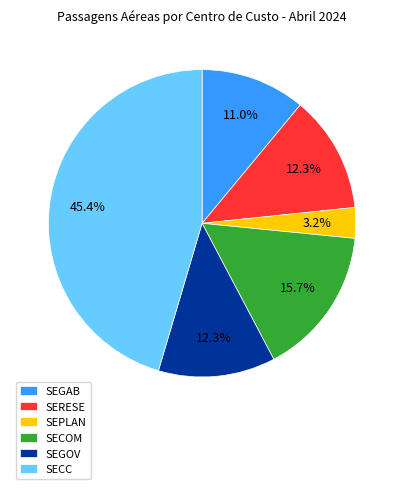

Is there a majority slice in this chart?

No